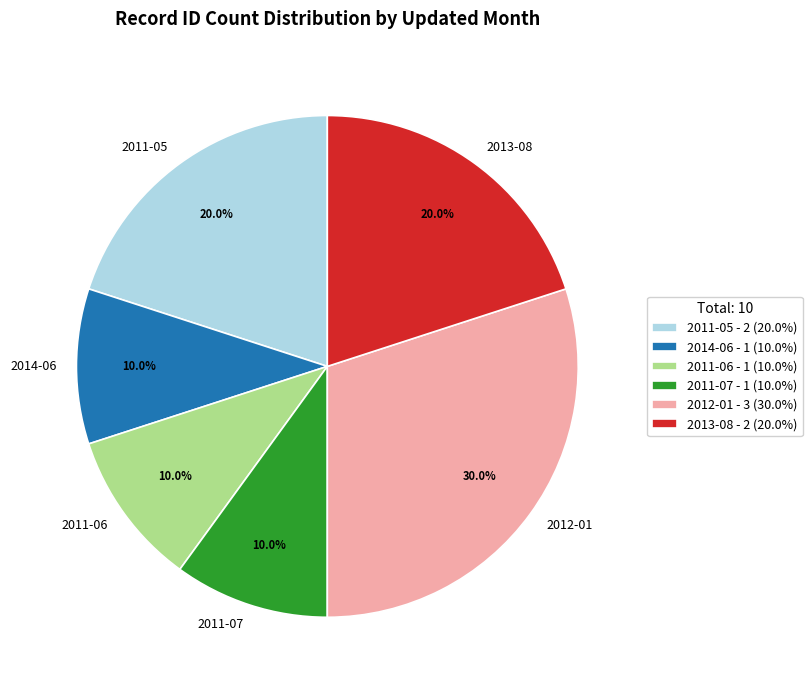

Approximately how many times larger is the value at 2012-01 compared to 2011-07?

3.0